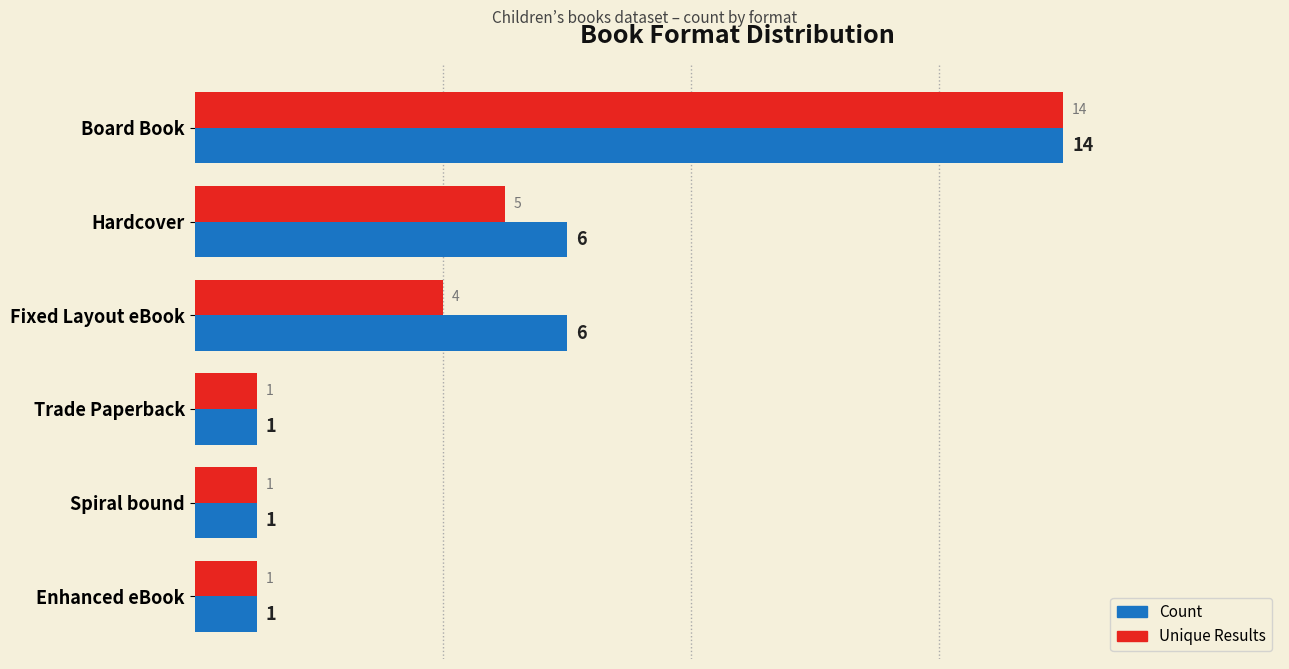

What is the minimum value shown in the chart?

1